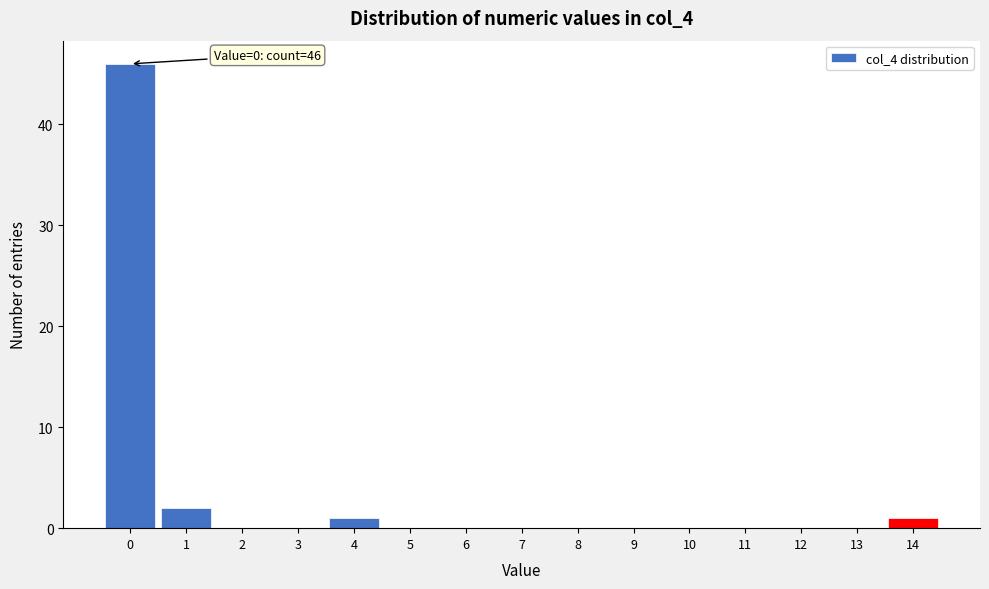

Reading left to right, what are all the values shown in this chart?

0=46	1=2	2=0	3=0	4=1	5=0	6=0	7=0	8=0	9=0	10=0	11=0	12=0	13=0	14=1